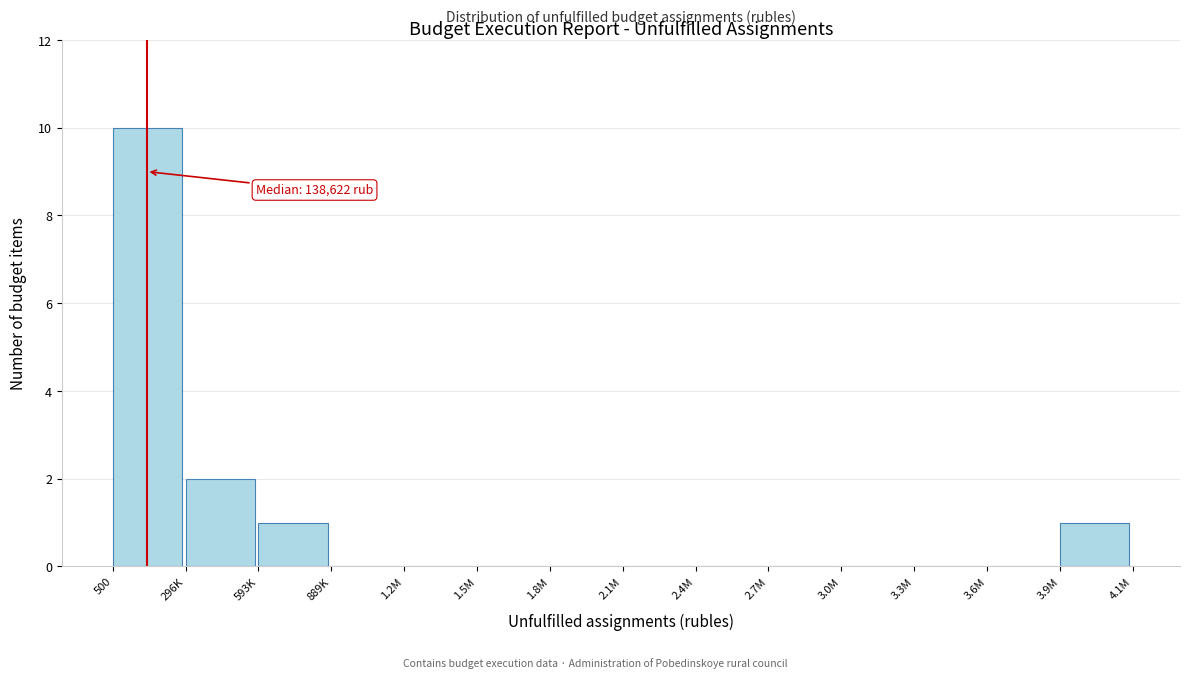

Reading left to right, extract all data points from this chart.

500=10	296K=2	593K=1	889K=0	1.2M=0	1.5M=0	1.8M=0	2.1M=0	2.4M=0	2.7M=0	3.0M=0	3.3M=0	3.6M=0	3.9M=1